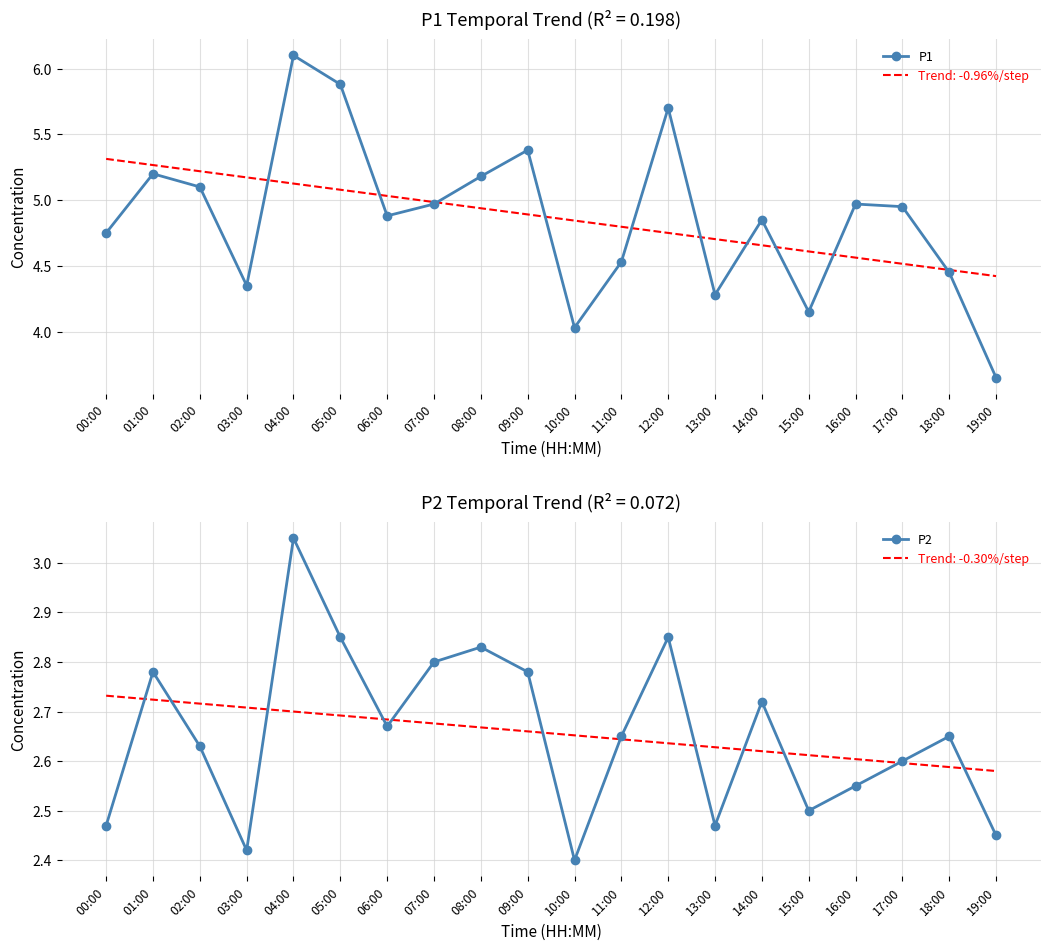

Reading right to left, what are all the values shown in this chart?

P1: 3.6	4.5	5.0	5.0	4.2	4.8	4.3	5.7	4.5	4.0	5.4	5.2	5.0	4.9	5.9	6.1	4.3	5.1	5.2	4.8
P2: 2.5	2.6	2.6	2.5	2.5	2.7	2.5	2.9	2.6	2.4	2.8	2.8	2.8	2.7	2.9	3.0	2.4	2.6	2.8	2.5